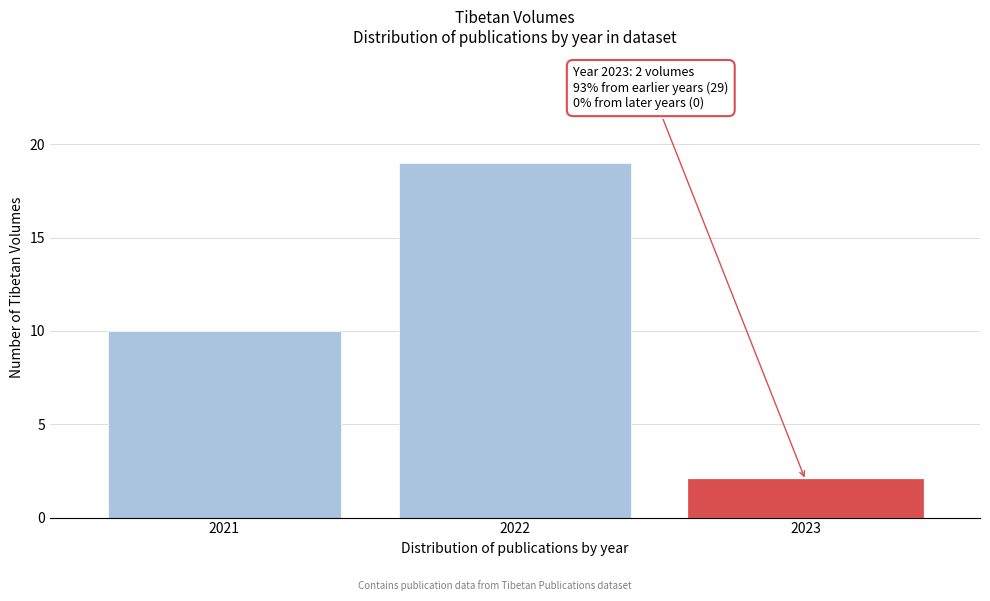

Reading left to right, transcribe all the data shown in this chart.

10	19	2